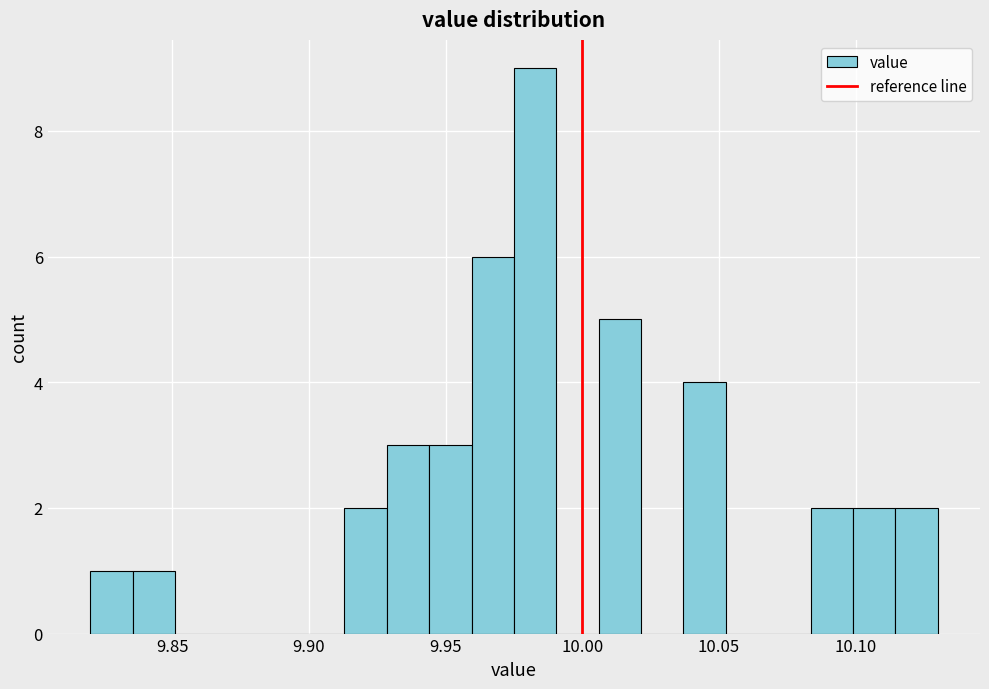

Read against the x-axis, roughly where is the centre of the tallest bar?

9.985